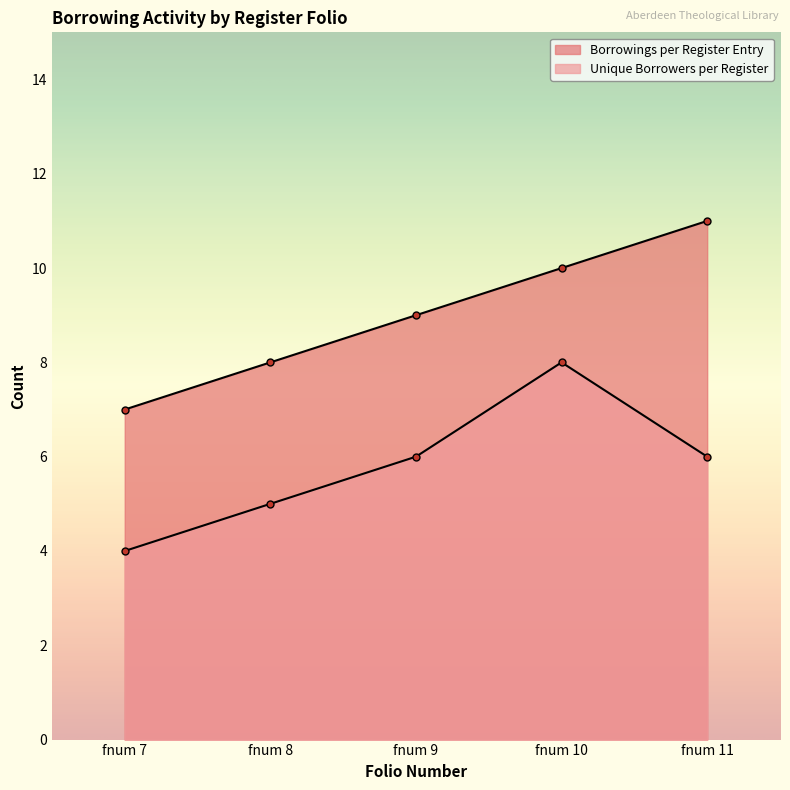

What is the value of the Borrowings per Register Entry point at the 2nd from the left?

8